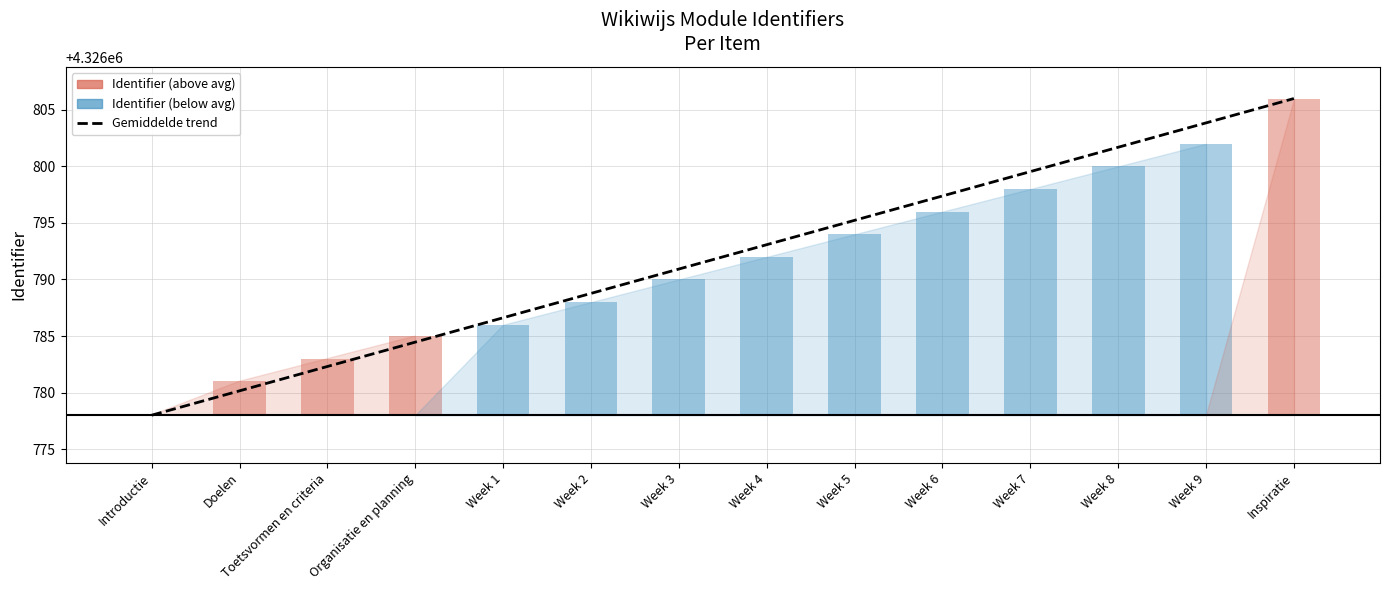

How many categories are shown in the chart?

14